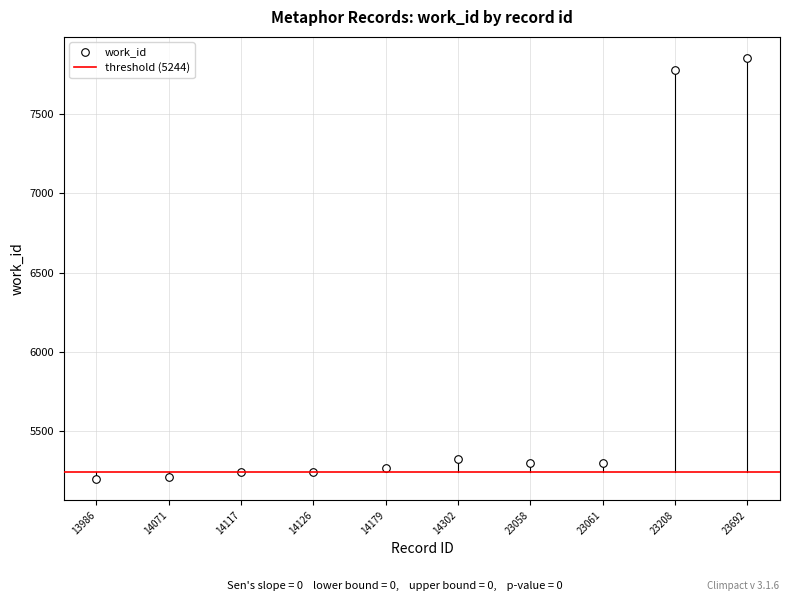

What is the average Y value?

5772